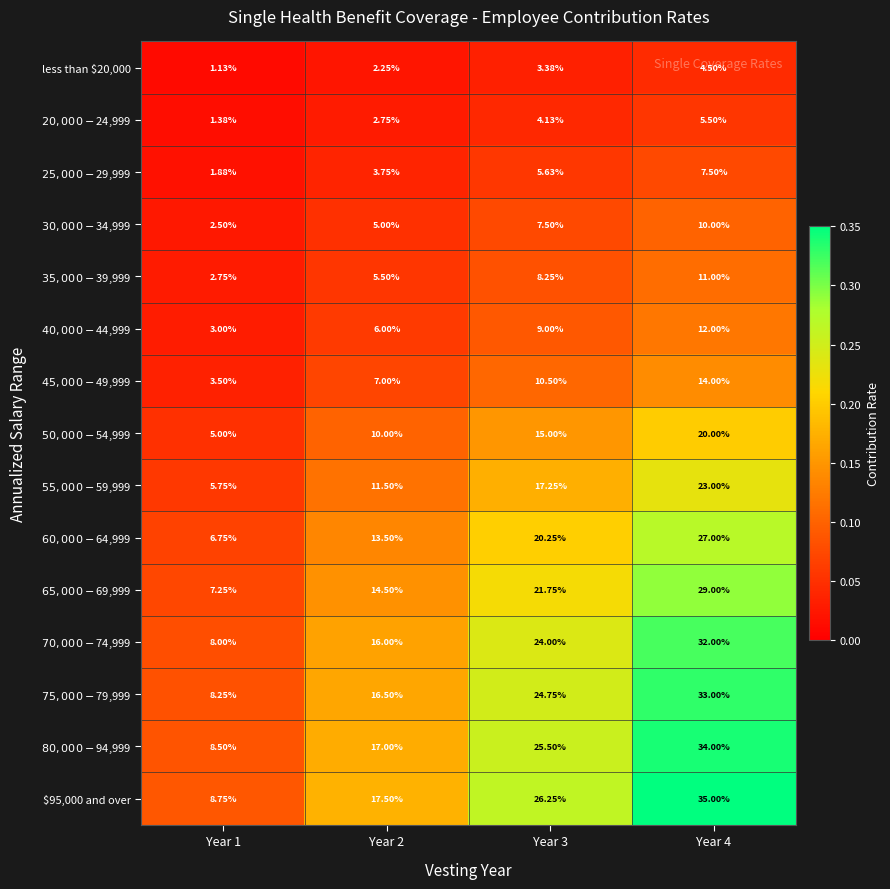

Reading left to right, extract all data points from this chart.

less than $20,000: Year 1=1.1	Year 2=2.2	Year 3=3.4	Year 4=4.5
$20,000-$24,999: Year 1=1.4	Year 2=2.8	Year 3=4.1	Year 4=5.5
$25,000-$29,999: Year 1=1.9	Year 2=3.8	Year 3=5.6	Year 4=7.5
$30,000-$34,999: Year 1=2.5	Year 2=5.0	Year 3=7.5	Year 4=10.0
$35,000-$39,999: Year 1=2.8	Year 2=5.5	Year 3=8.2	Year 4=11.0
$40,000-$44,999: Year 1=3.0	Year 2=6.0	Year 3=9.0	Year 4=12.0
$45,000-$49,999: Year 1=3.5	Year 2=7.0	Year 3=10.5	Year 4=14.0
$50,000-$54,999: Year 1=5.0	Year 2=10.0	Year 3=15.0	Year 4=20.0
$55,000-$59,999: Year 1=5.8	Year 2=11.5	Year 3=17.2	Year 4=23.0
$60,000-$64,999: Year 1=6.8	Year 2=13.5	Year 3=20.2	Year 4=27.0
$65,000-$69,999: Year 1=7.2	Year 2=14.5	Year 3=21.8	Year 4=29.0
$70,000-$74,999: Year 1=8.0	Year 2=16.0	Year 3=24.0	Year 4=32.0
$75,000-$79,999: Year 1=8.2	Year 2=16.5	Year 3=24.8	Year 4=33.0
$80,000-$94,999: Year 1=8.5	Year 2=17.0	Year 3=25.5	Year 4=34.0
$95,000 and over: Year 1=8.8	Year 2=17.5	Year 3=26.2	Year 4=35.0